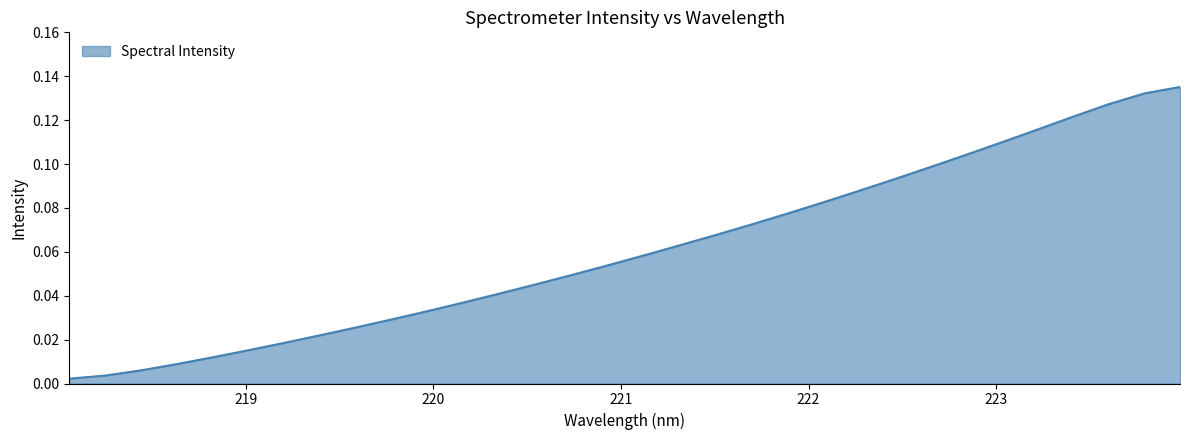

Which category has the highest value across all series?

223.9802